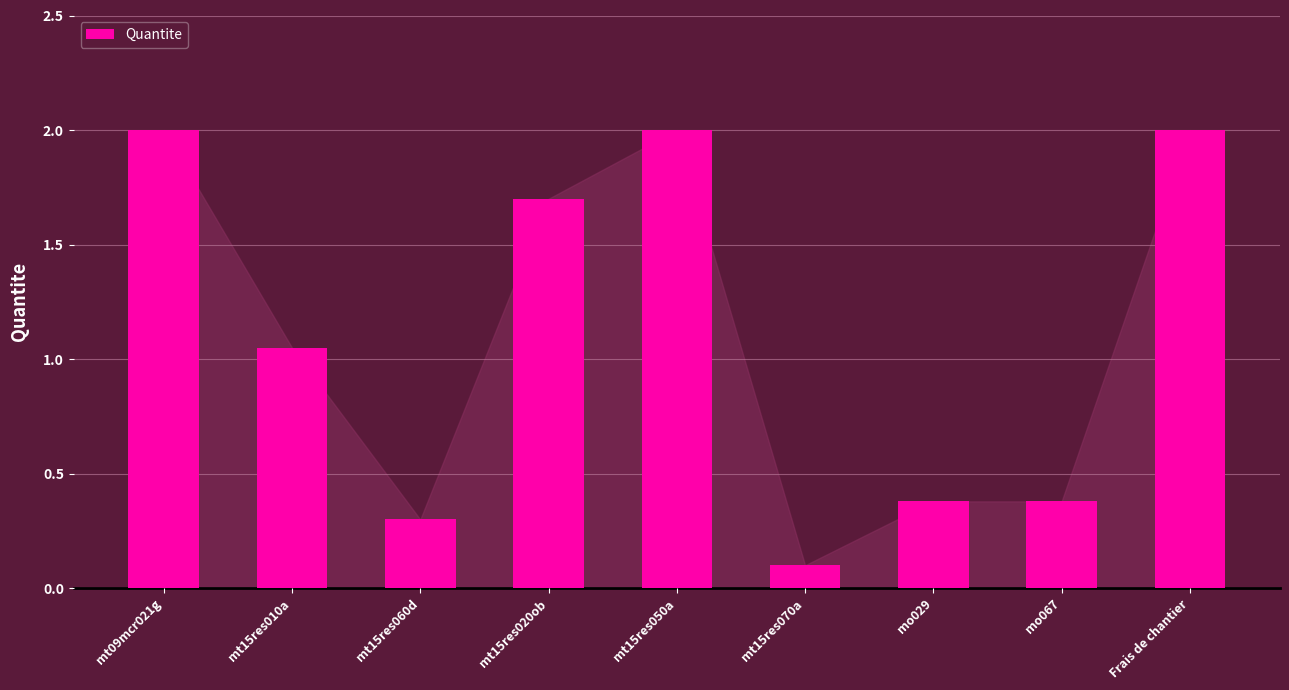

What is the label of the 2nd bar from the right?

mo067